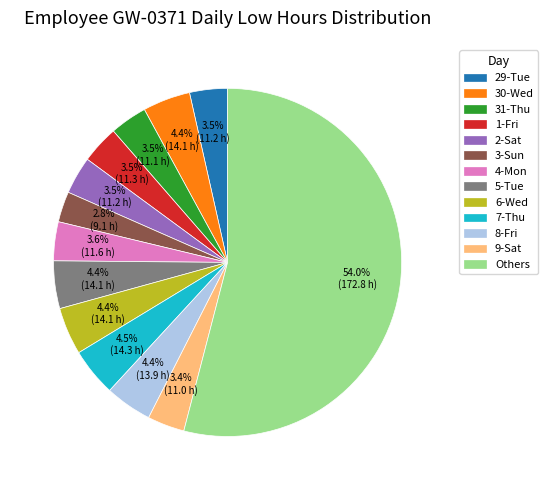

Does any single category account for the majority?

Yes